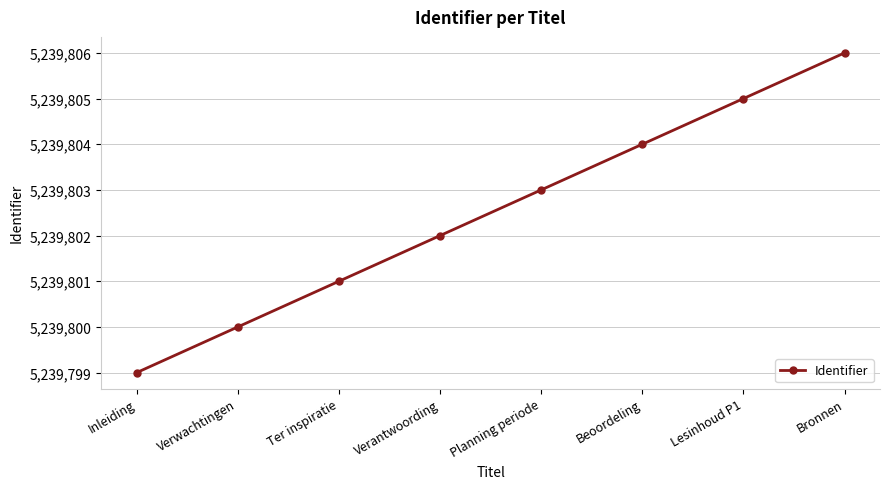

What is the sum of the values at Inleiding and Ter inspiratie?

10479600